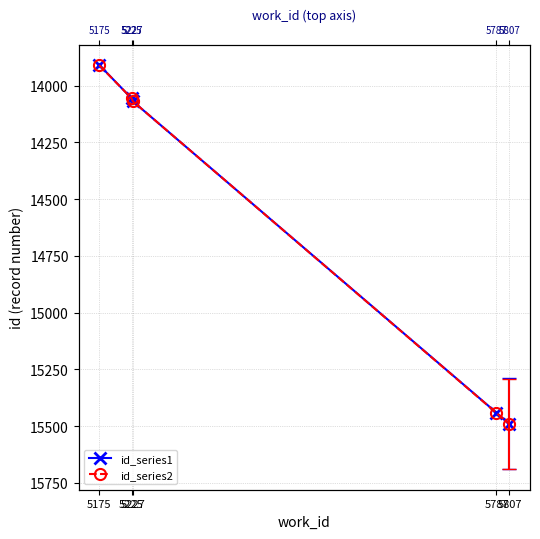

Between 5175 and 5225, which series saw the biggest shift?

id_series1